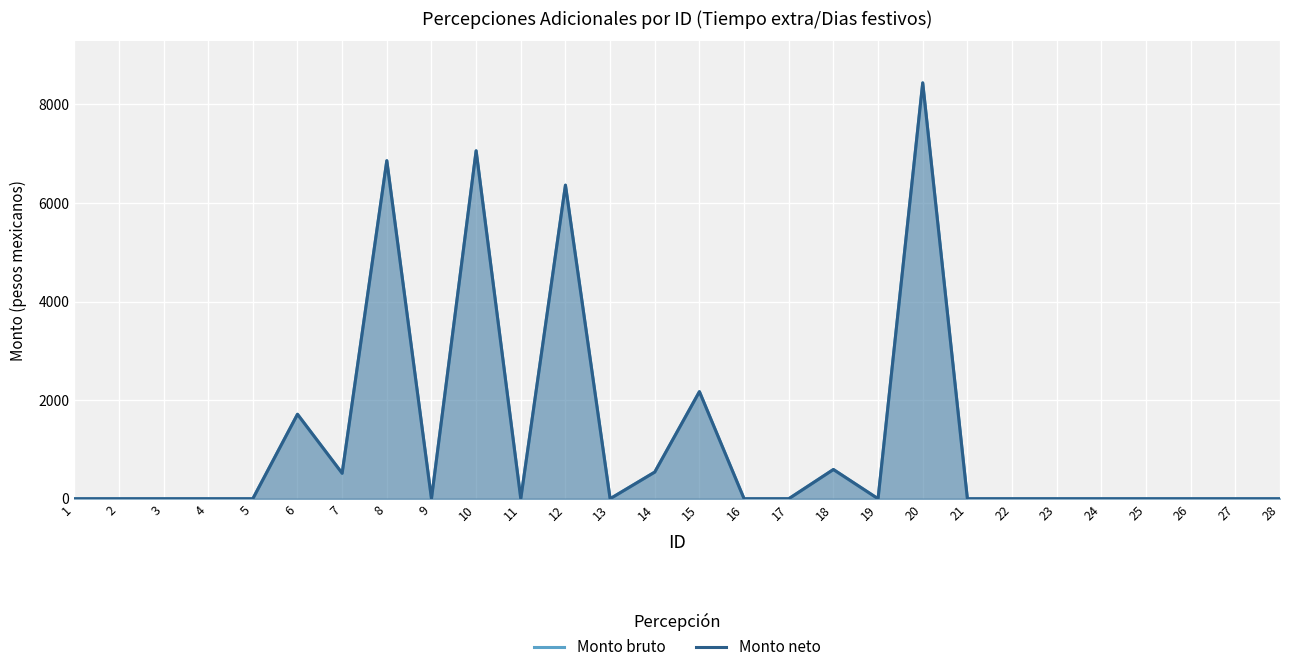

What is the sum of the Monto bruto values at 5 and 18?

593.3